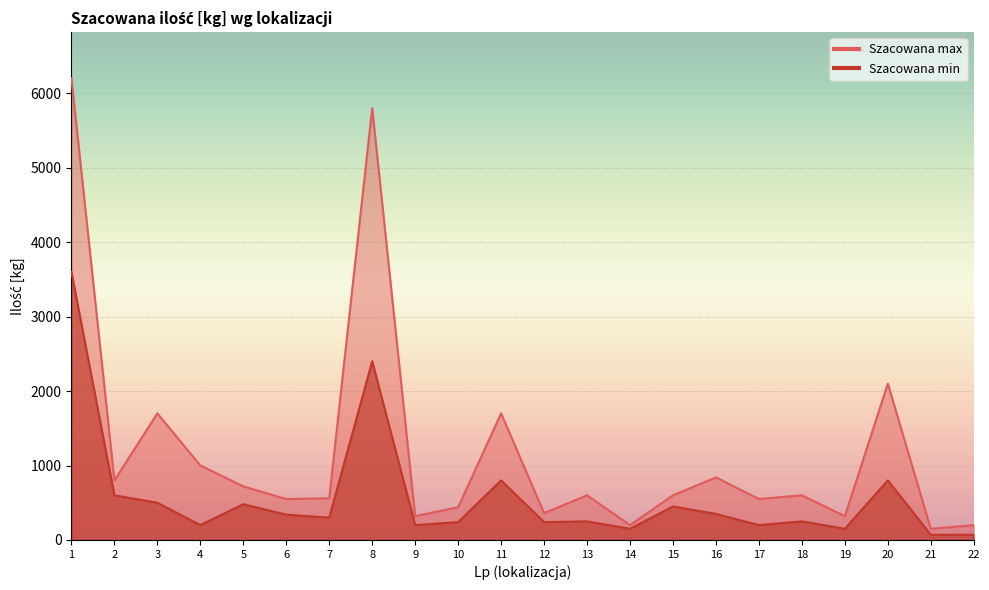

What is the minimum value for Szacowana min?

70